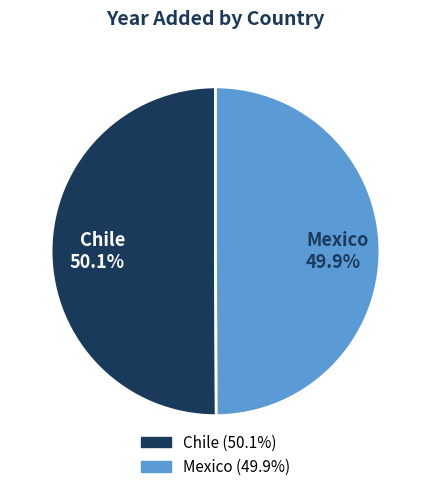

How many slices are in this pie chart?

2